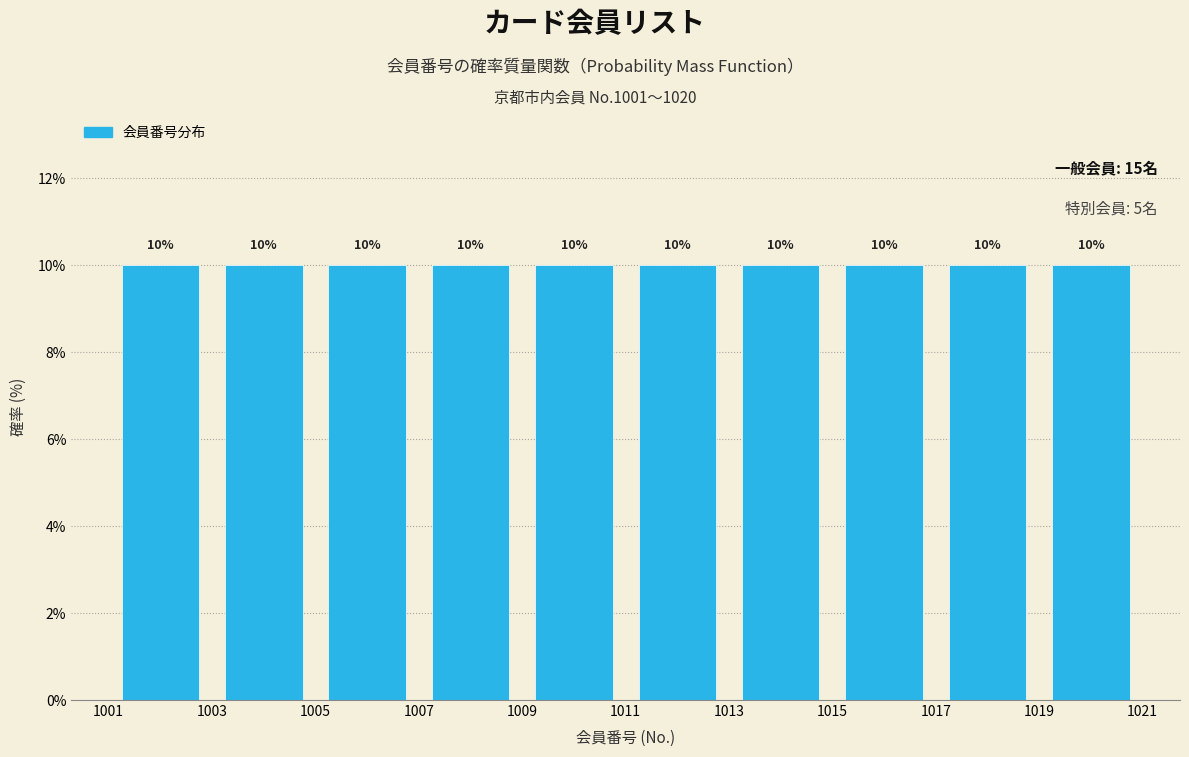

What is the height of the bar covering 1019 to 1021 on the x-axis?

10